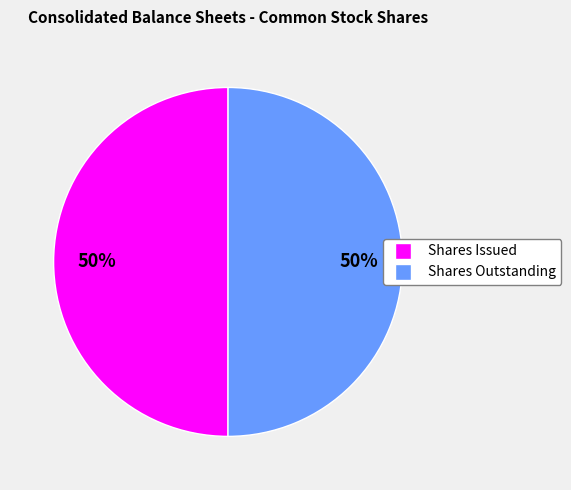

What percentage is the Shares Issued slice, to the nearest percent?

50%